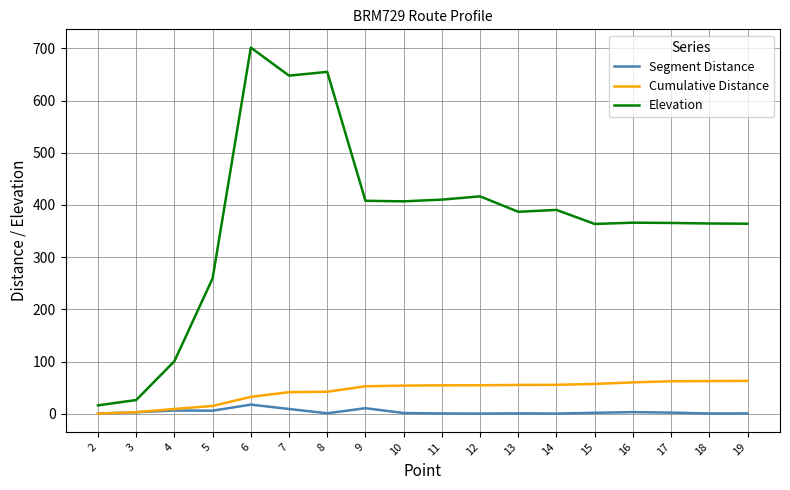

List the series in order of their peak value, lowest first.

Segment Distance, Cumulative Distance, Elevation